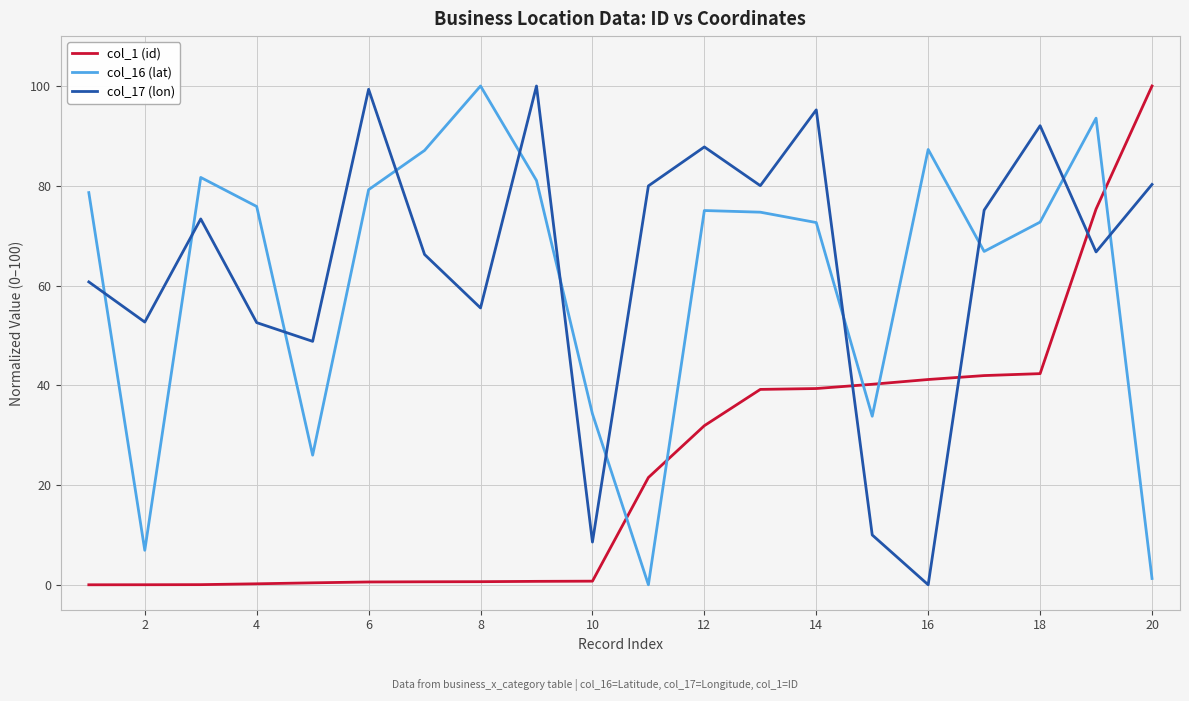

Is this an area chart (filled region under the line)?

No